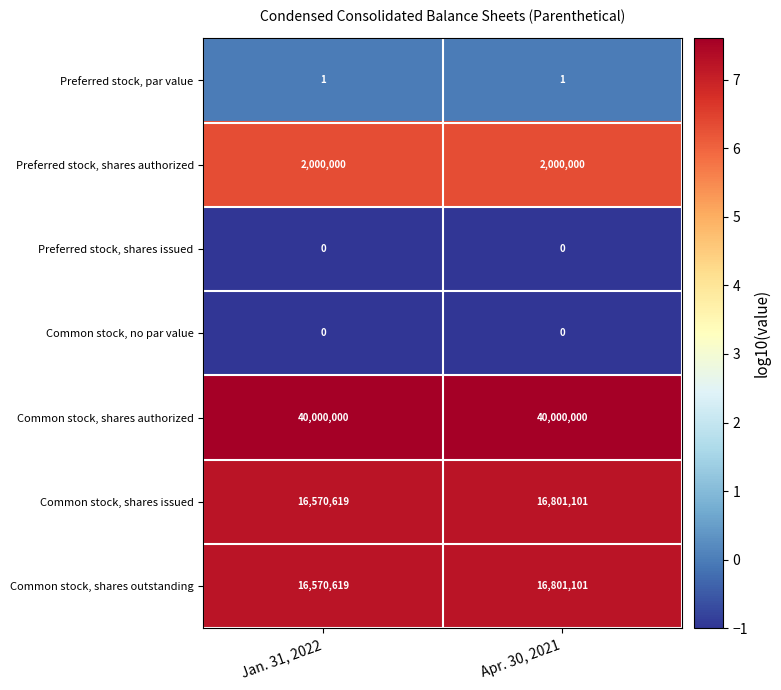

The value of Common stock, no par value at Jan. 31, 2022 is 0. True or false?

True